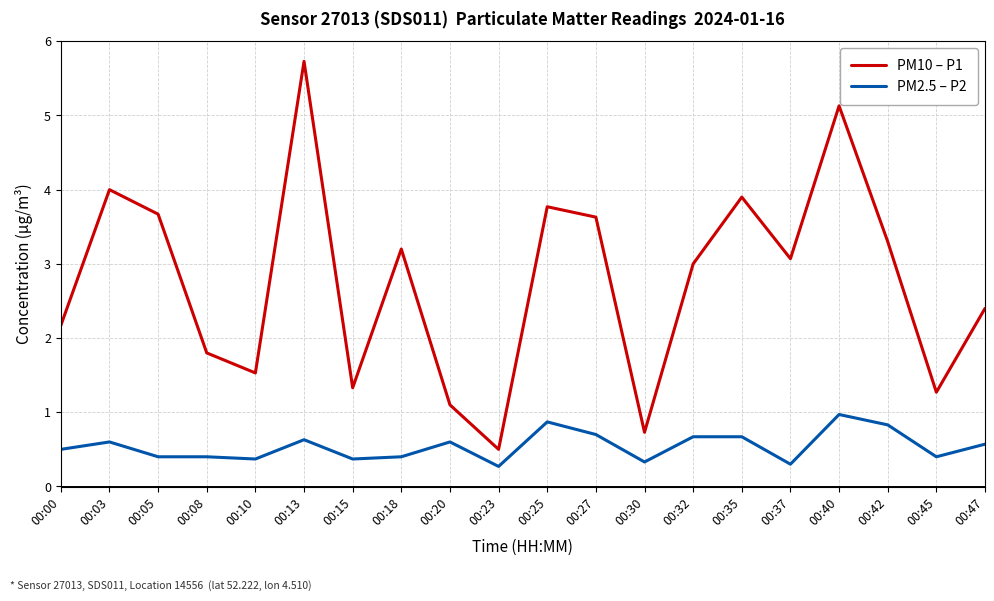

What is the greatest value displayed?

5.7